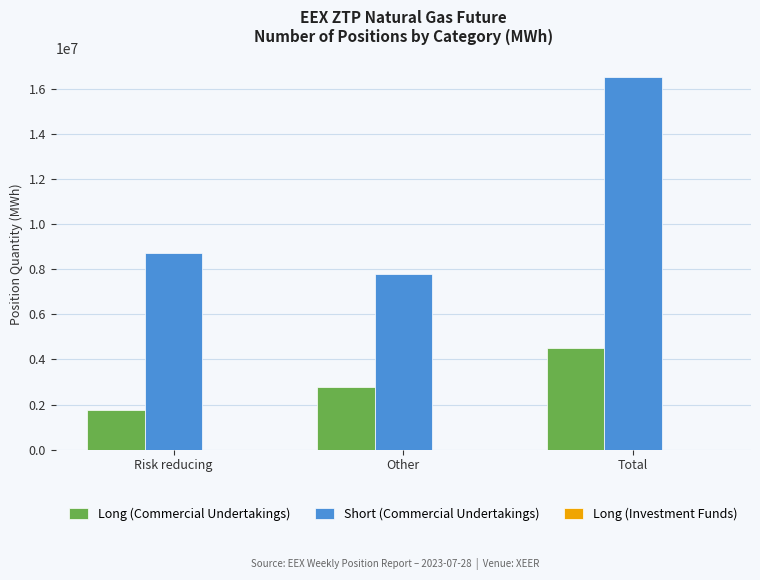

At which label is Short (Commercial Undertakings) closest to 12159082?

Risk reducing